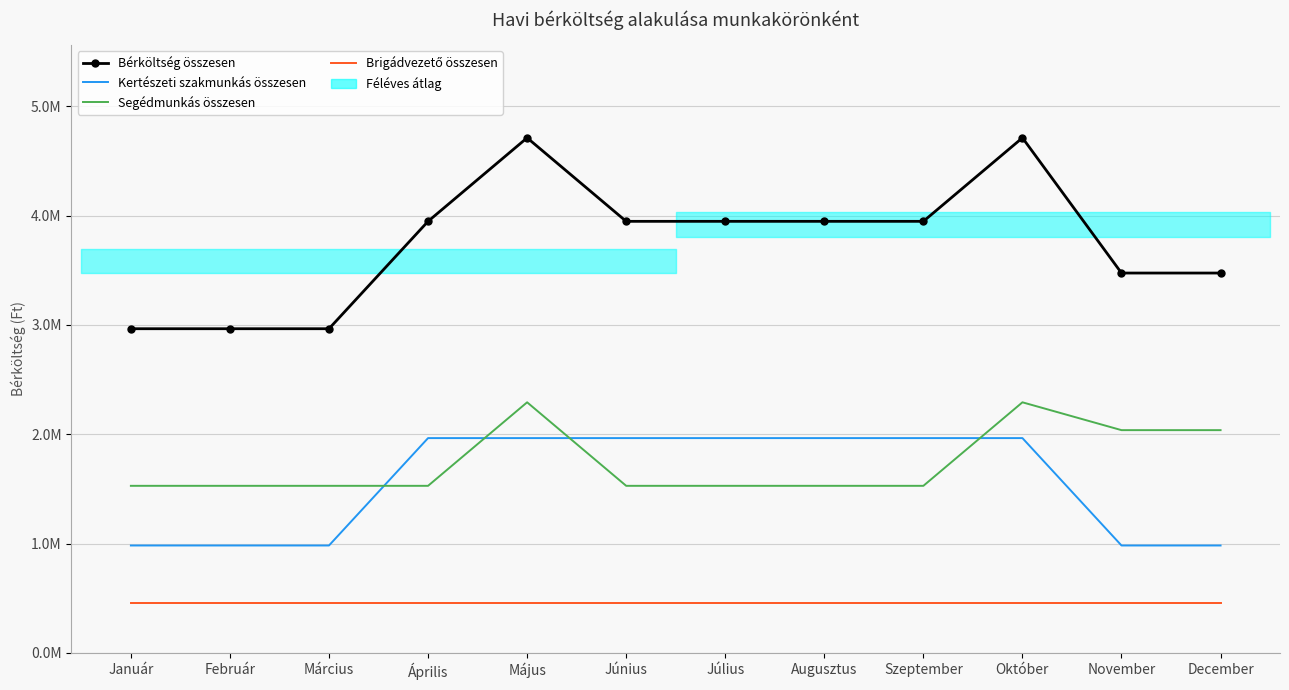

True or false: Bérköltség összesen has more than 2 interior local peaks.

False